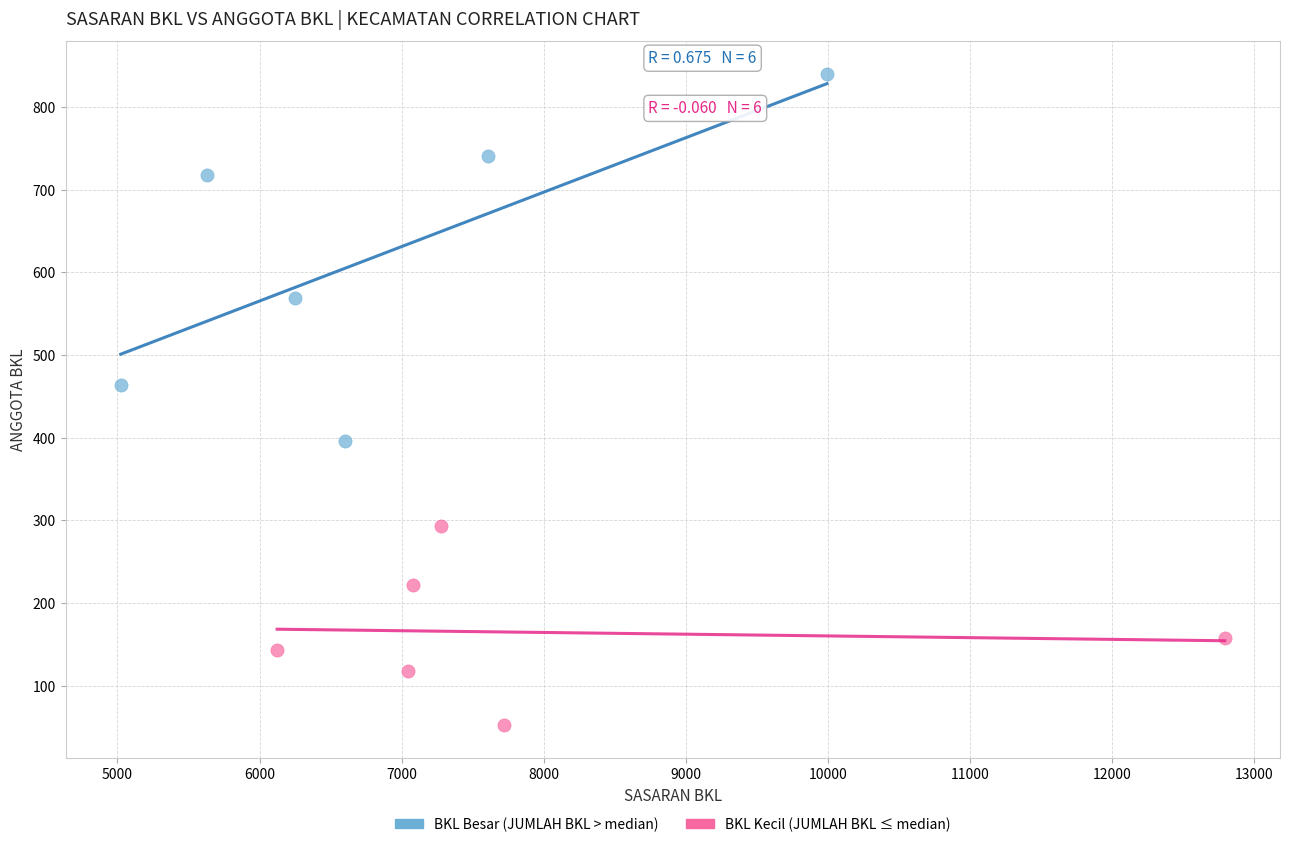

Which series has the largest Y range (max minus min)?

BKL Besar (JUMLAH BKL > median)